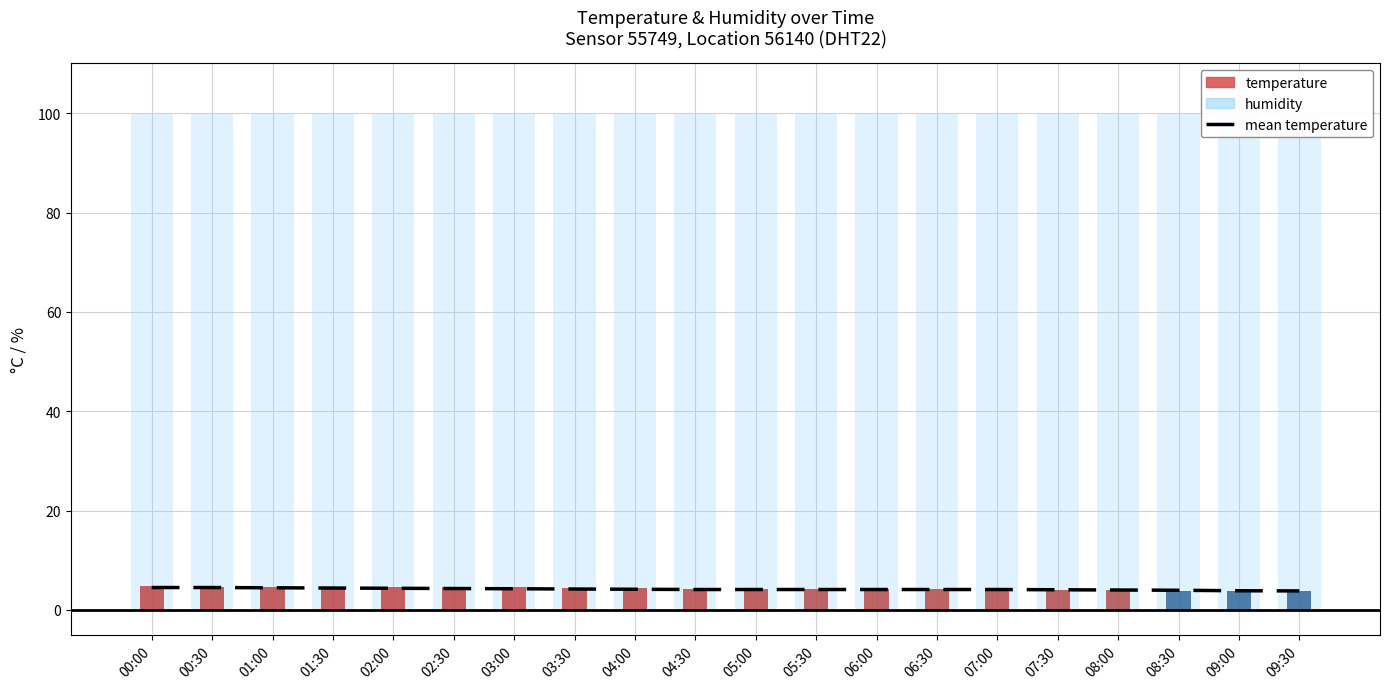

What is the difference between the maximum and minimum values?

0.7